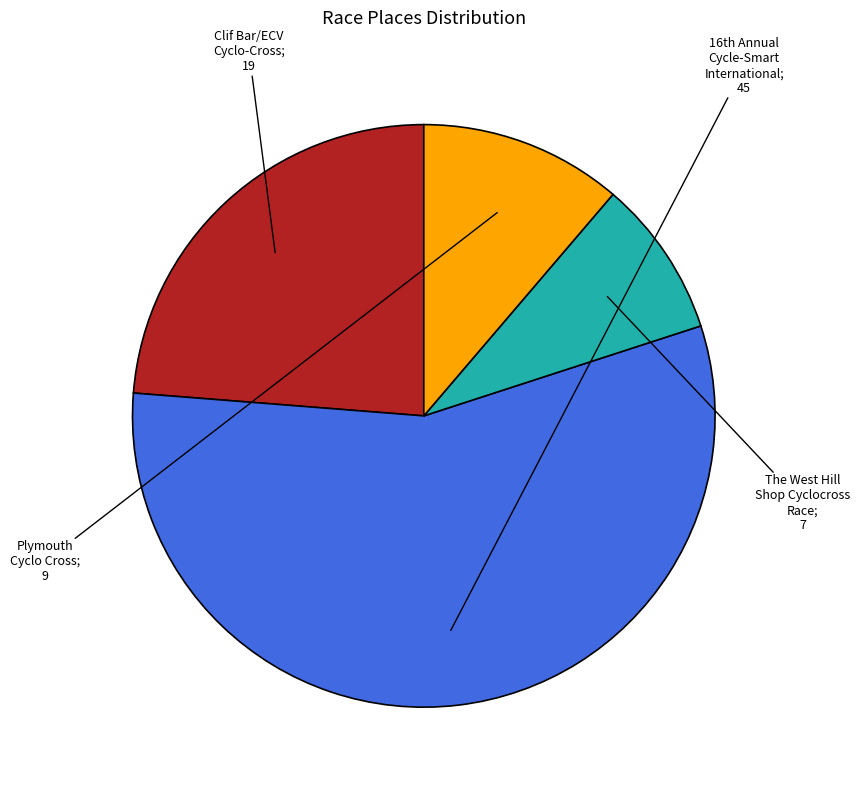

Does any single category account for the majority?

Yes